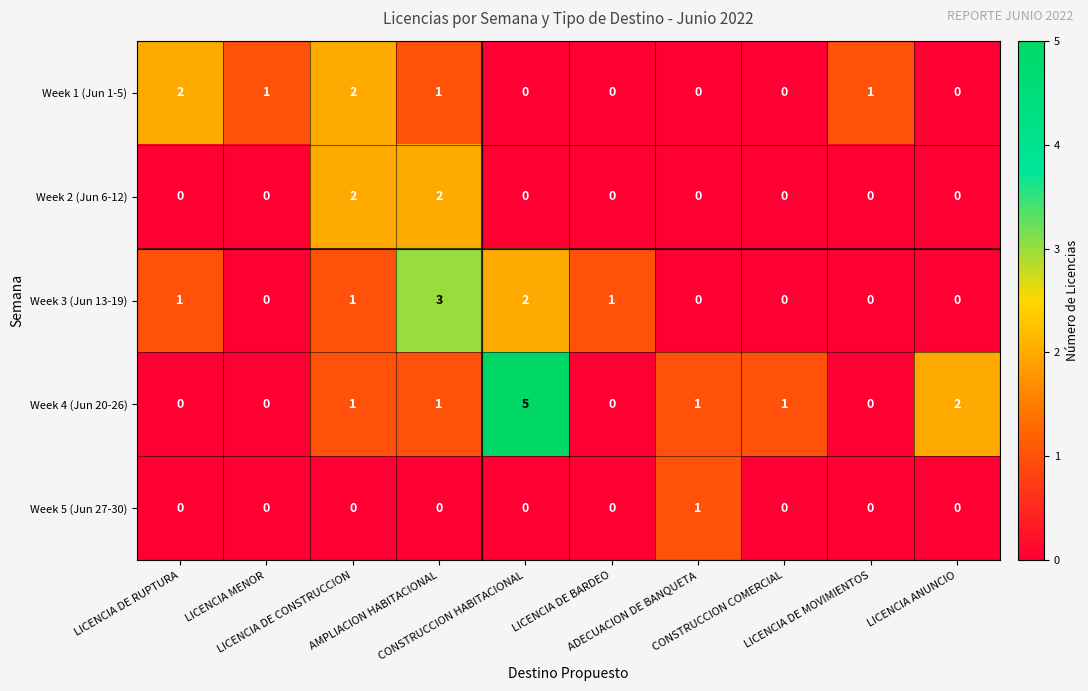

Count the number of categories in the chart.

10